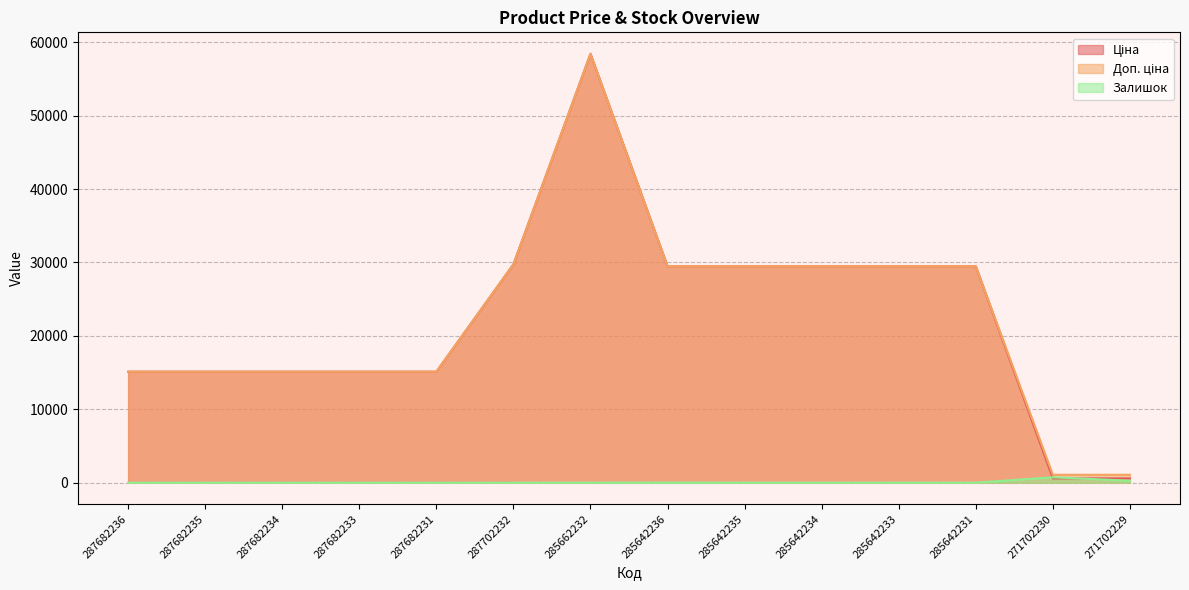

How many series are shown in this chart?

3